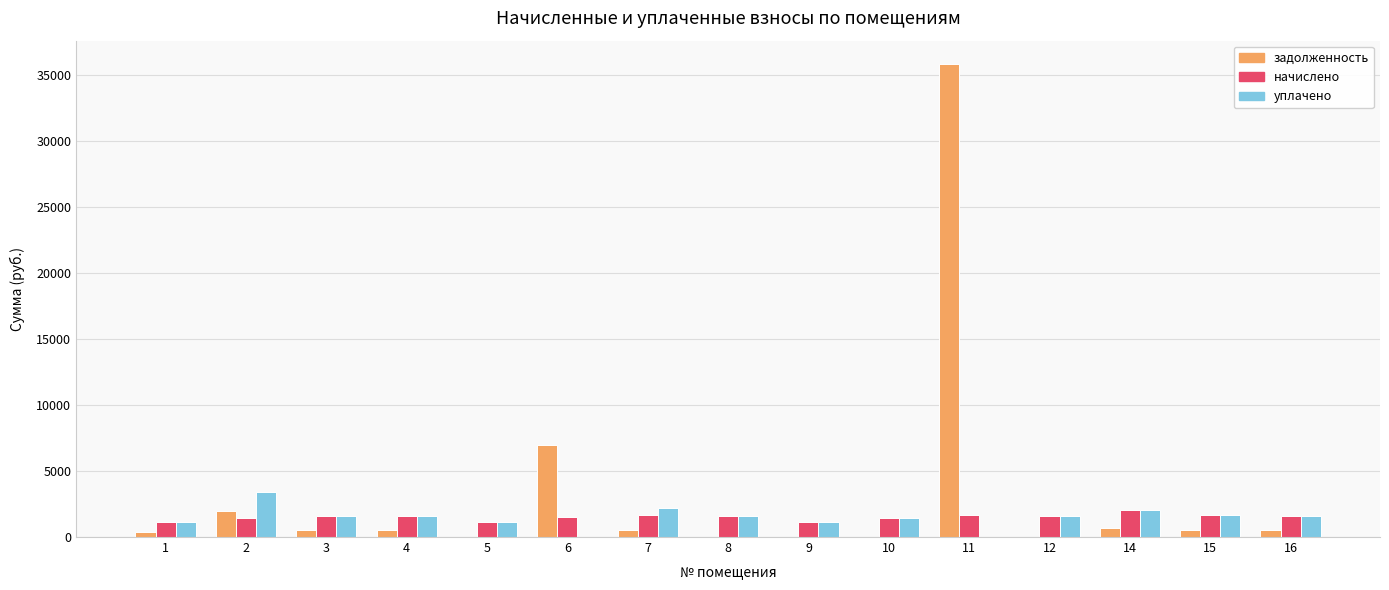

What is the maximum value for задолженность?

35805.7